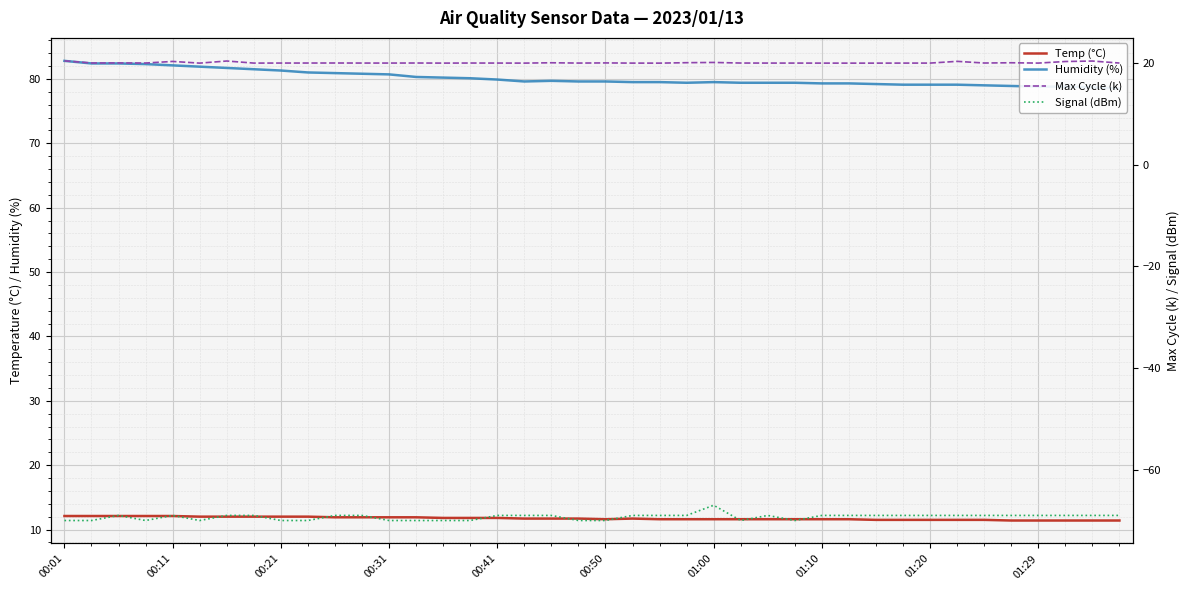

True or false: Max Cycle (k) and Humidity (%) intersect in this chart.

False